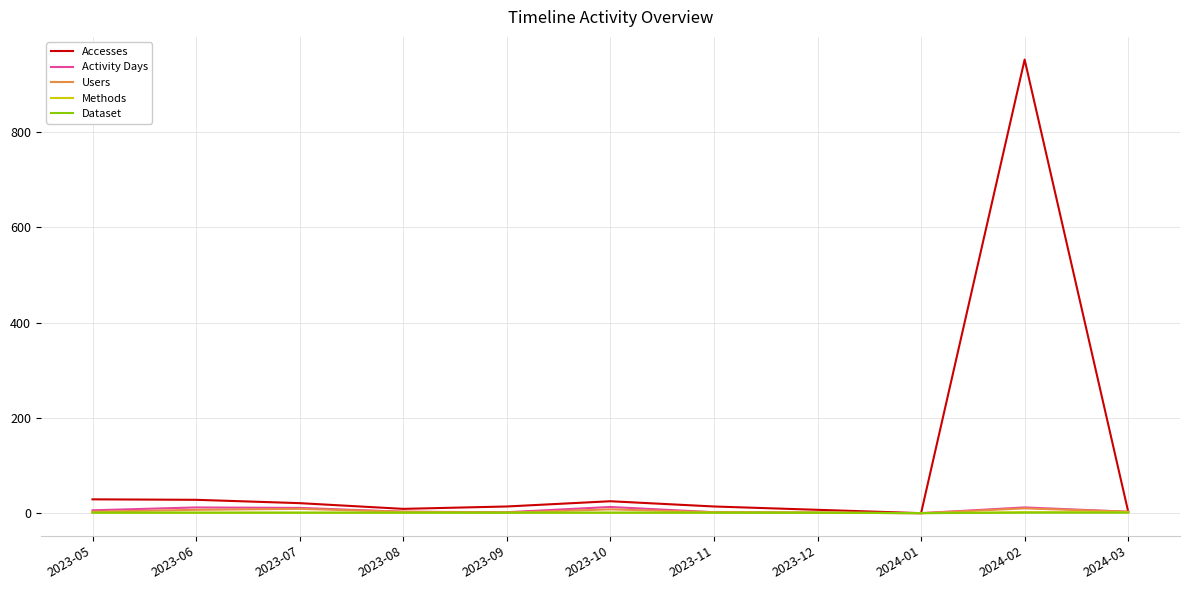

Which label corresponds to the largest value in the chart?

2024-02